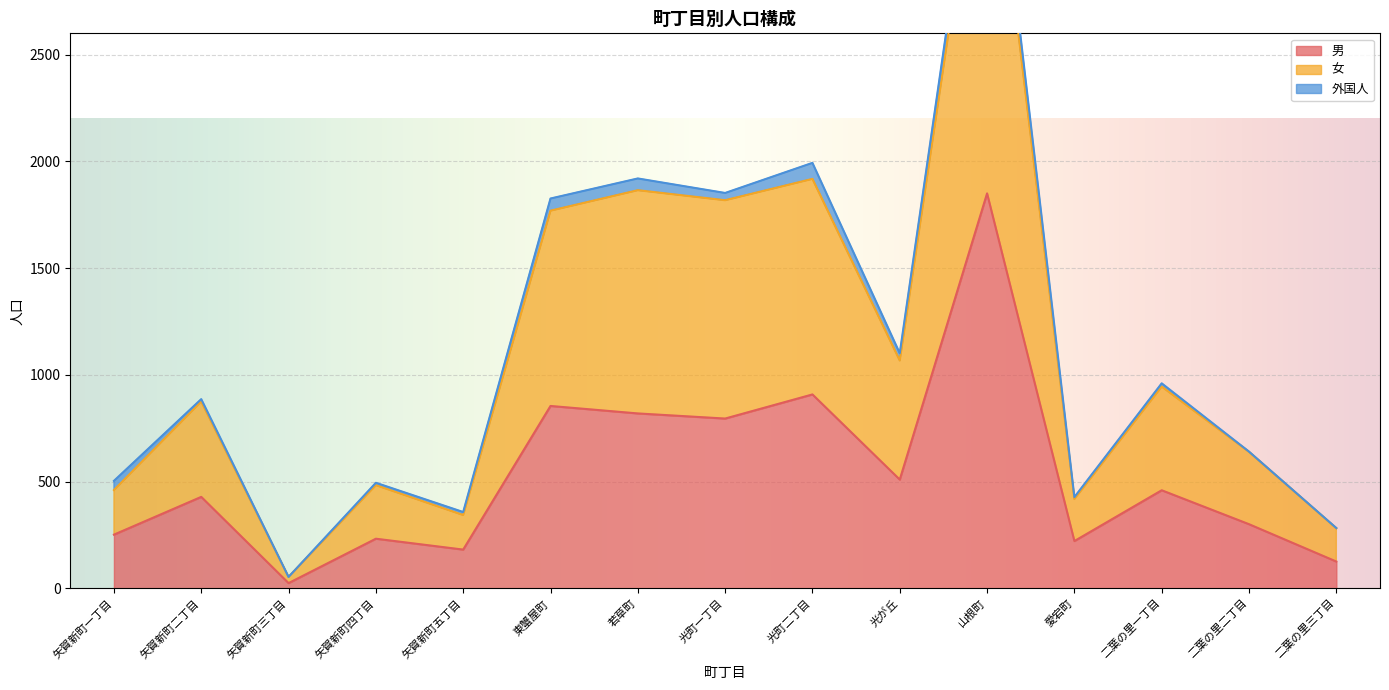

At which label is 男 closest to 937?

光町二丁目